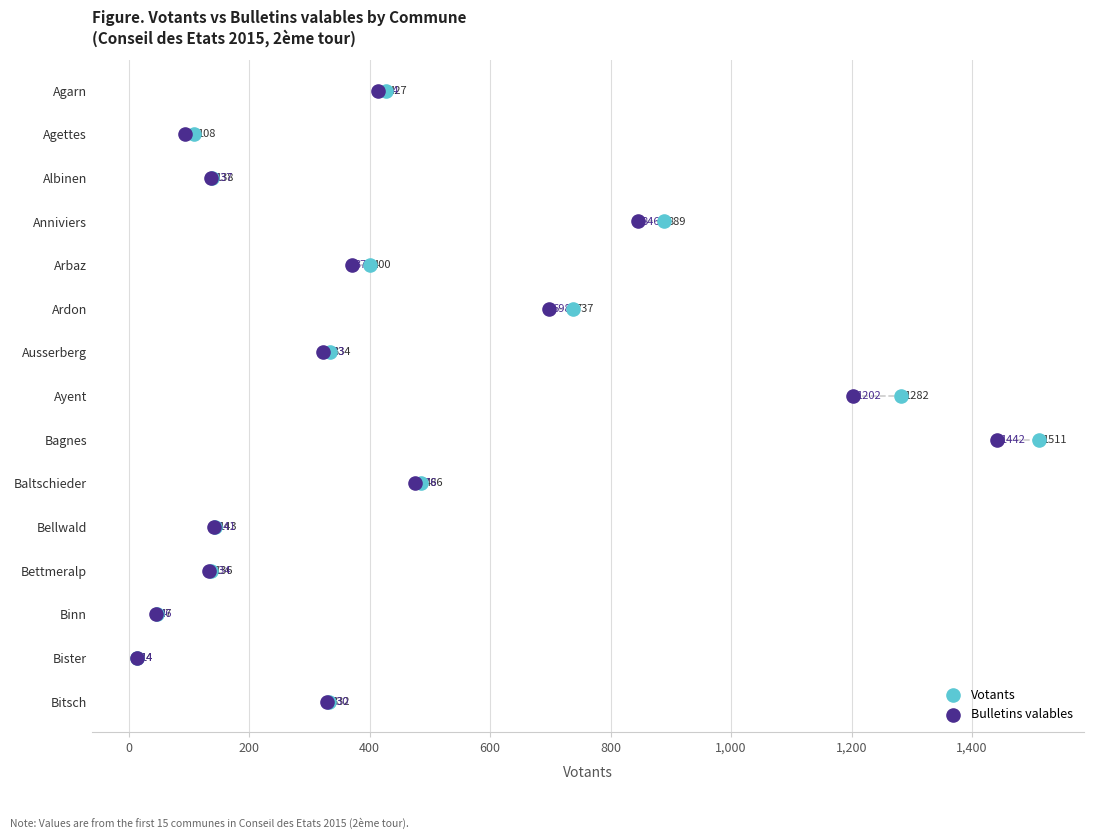

What are all the series names shown in the legend?

Votants, Bulletins valables